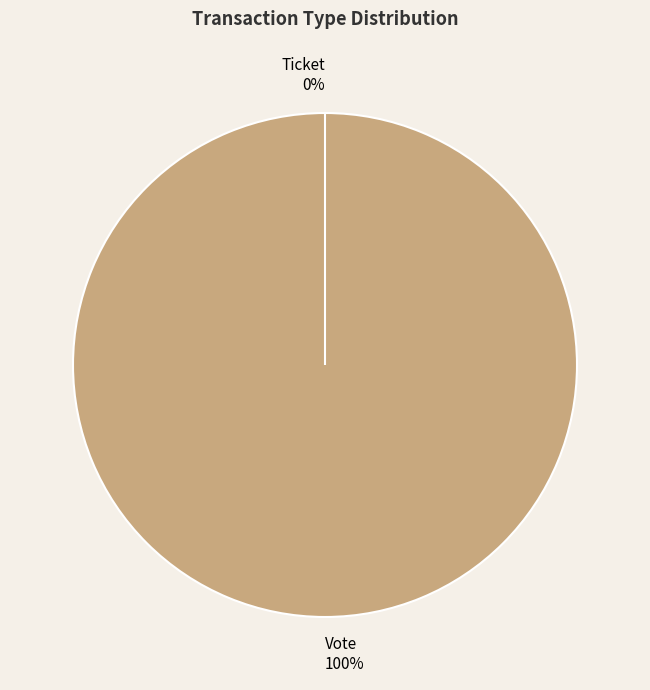

Which slice is the largest?

Vote